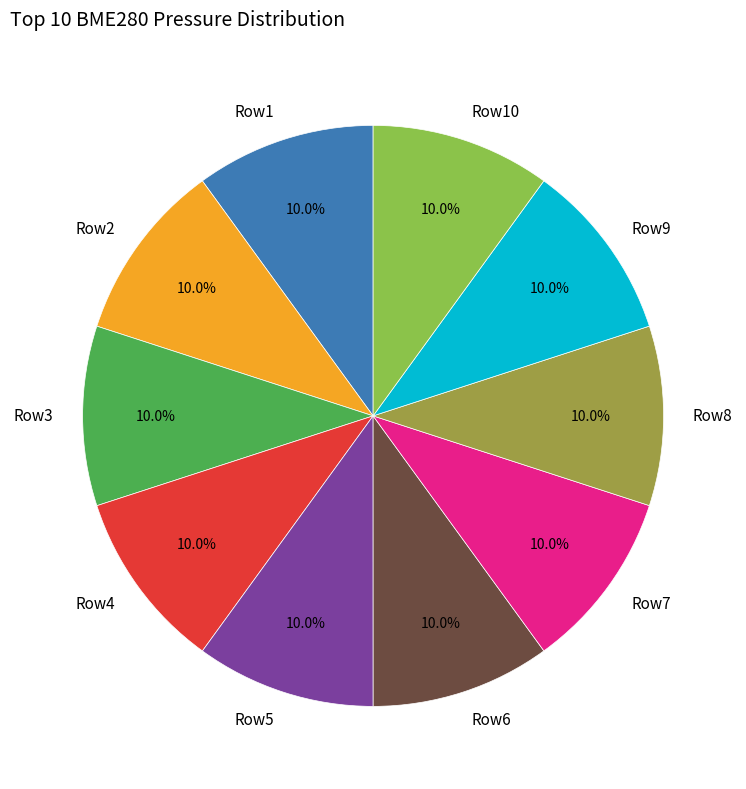

How much of the chart is everything except Row7?

90.0%